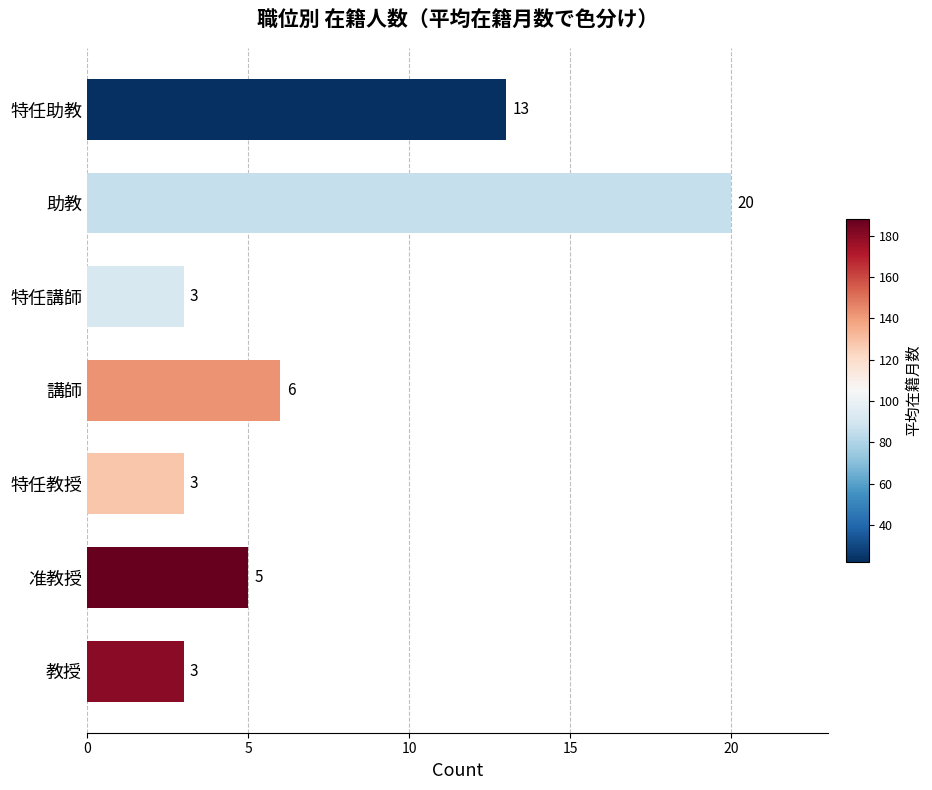

What is the ratio of the value at 講師 to the value at 特任助教?

0.5